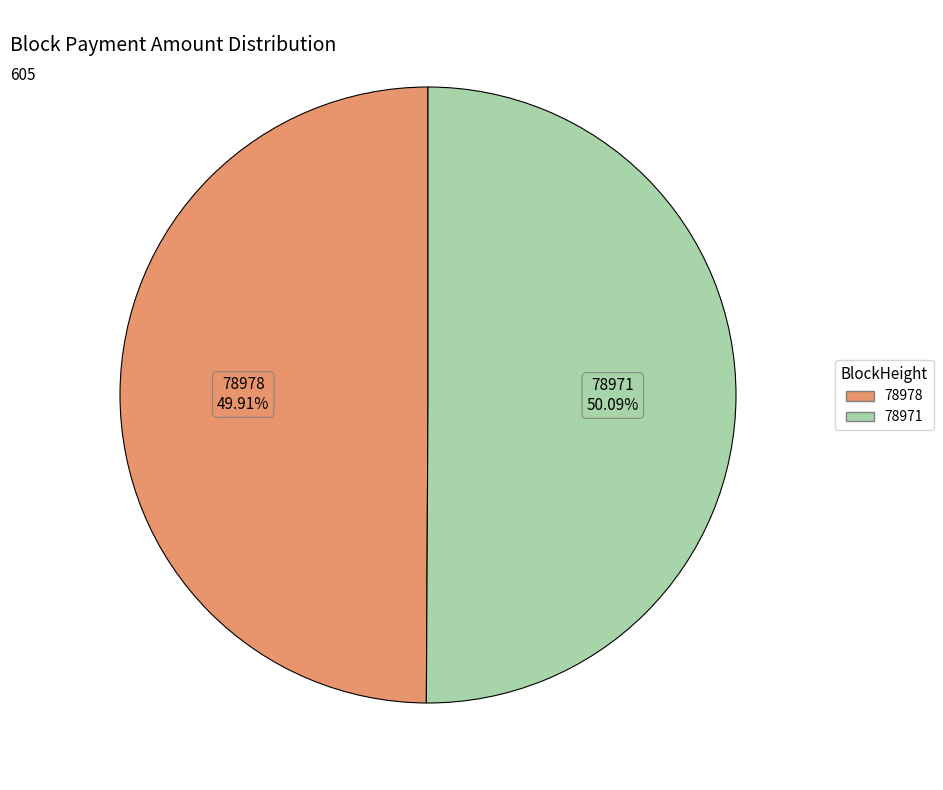

How many segments does this pie chart have?

2